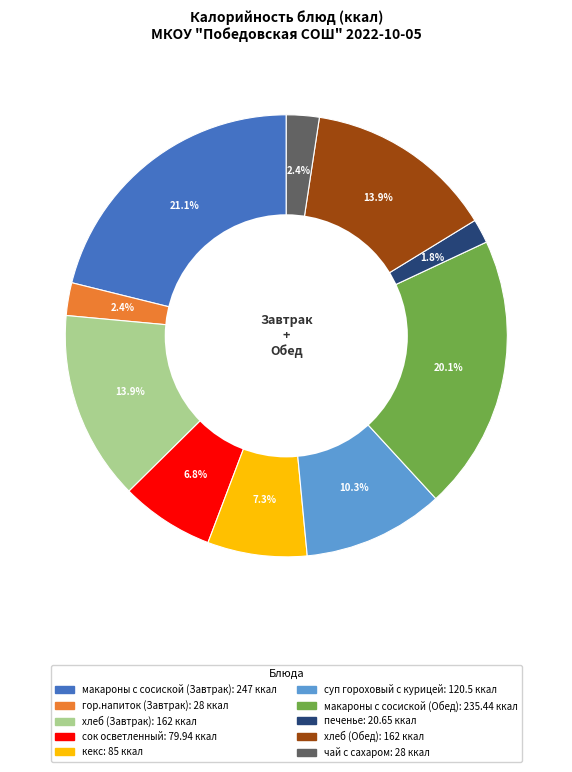

How many slices are in this pie chart?

10